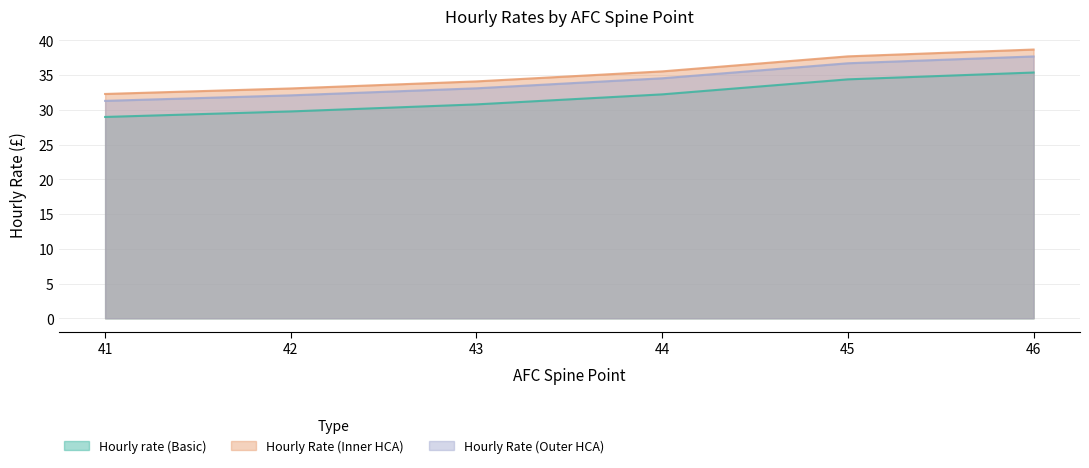

True or false: Hourly Rate (Inner HCA) has more than 2 interior local peaks.

False